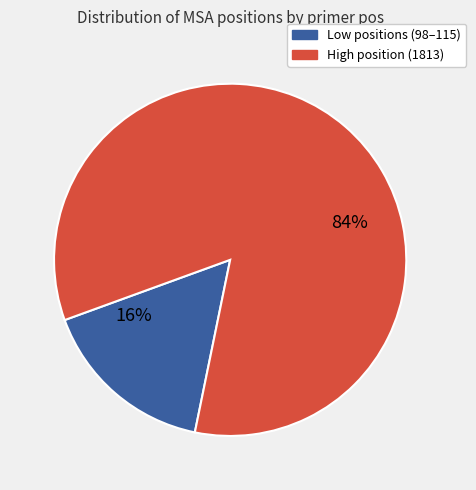

Does any single category account for the majority?

Yes